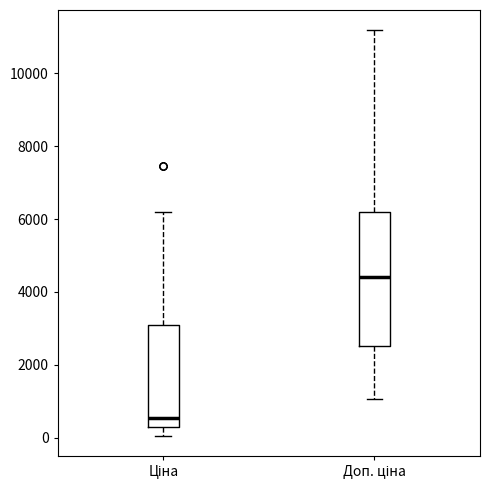

Which box has the highest median line?

Доп. ціна